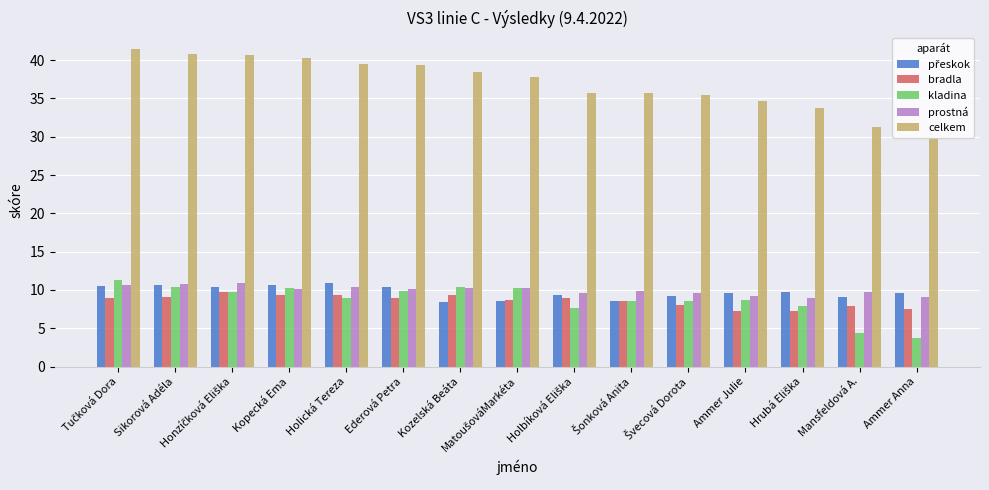

What is the greatest value displayed?

41.5